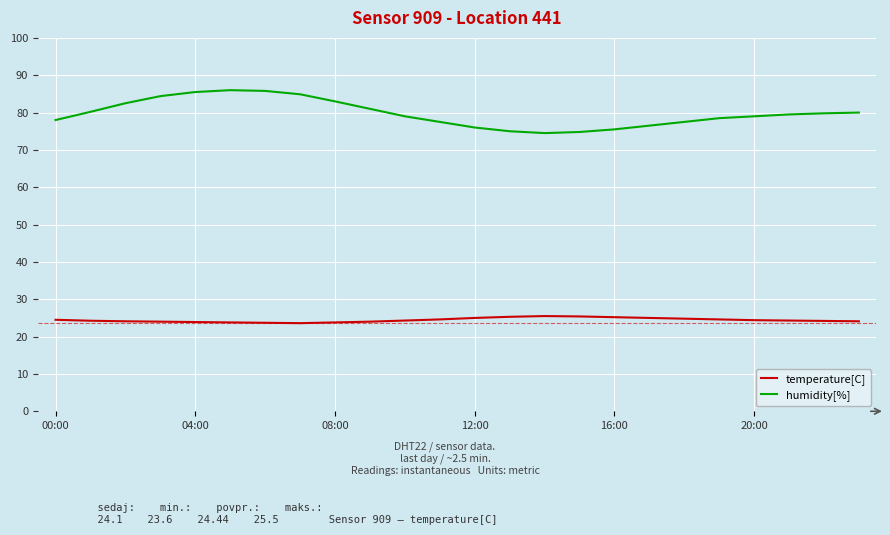

What is the difference between the maximum and minimum values in the humidity[%] series?

11.5